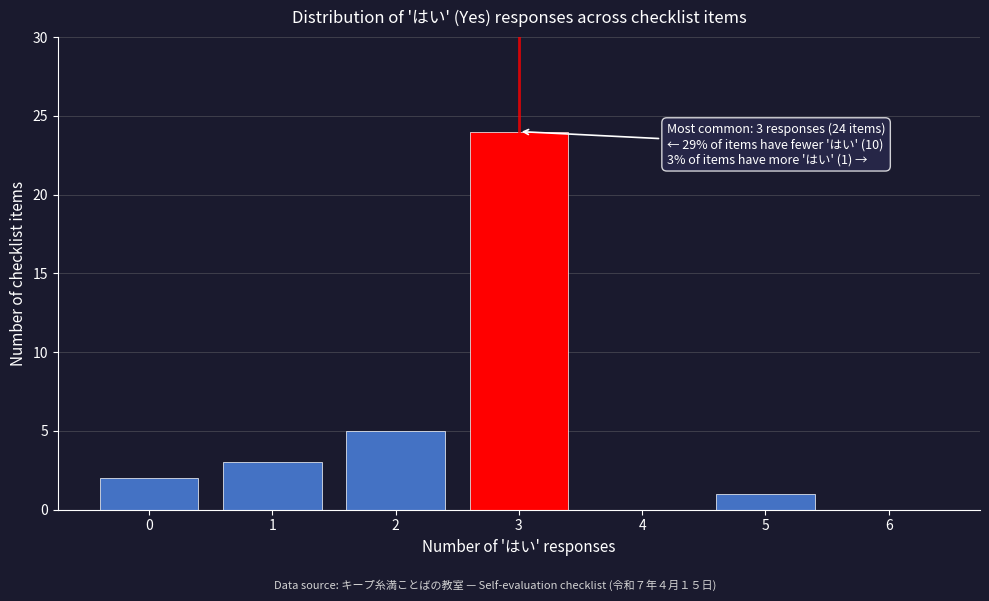

Reading left to right, transcribe all the data shown in this chart.

0=2	1=3	2=5	3=24	4=0	5=1	6=0